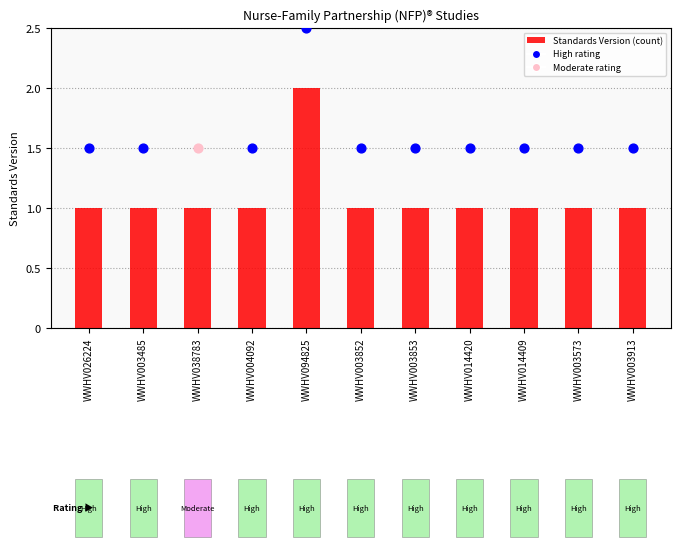

Between WWHV014409 and WWHV094825, which is larger?

WWHV094825